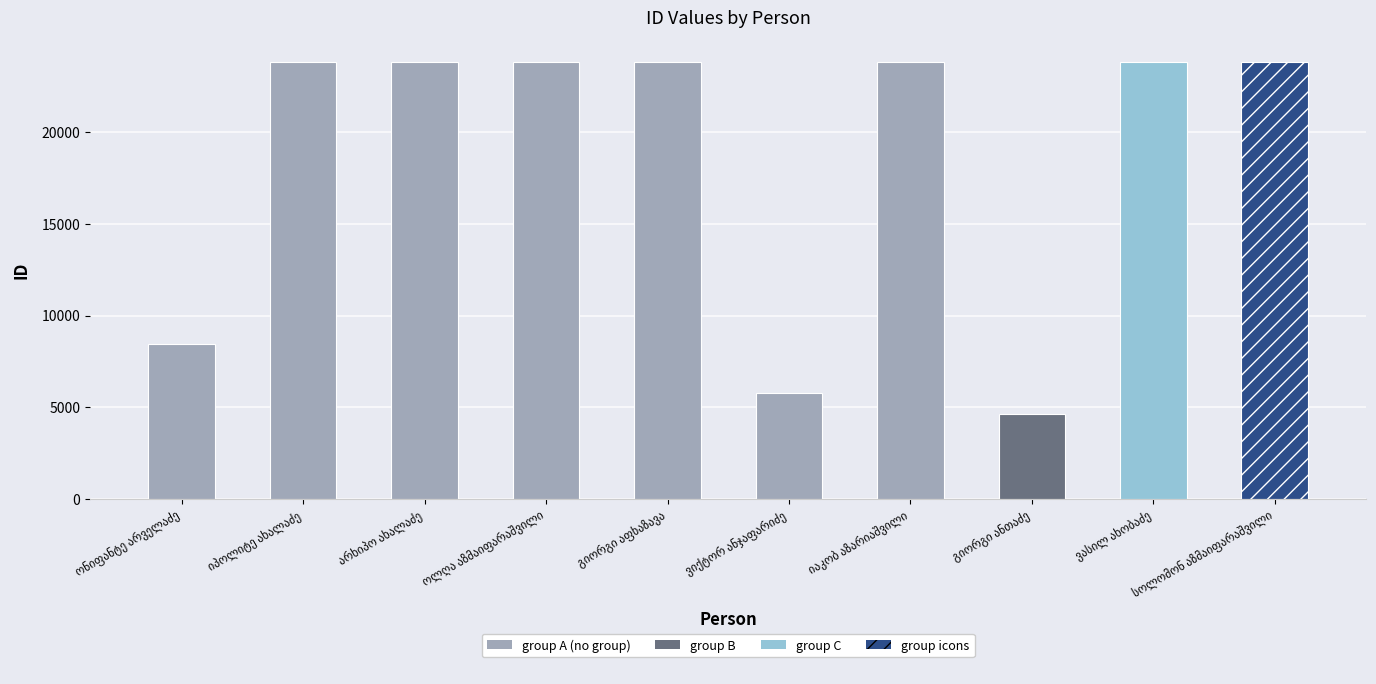

What is the maximum value shown in the chart?

23791